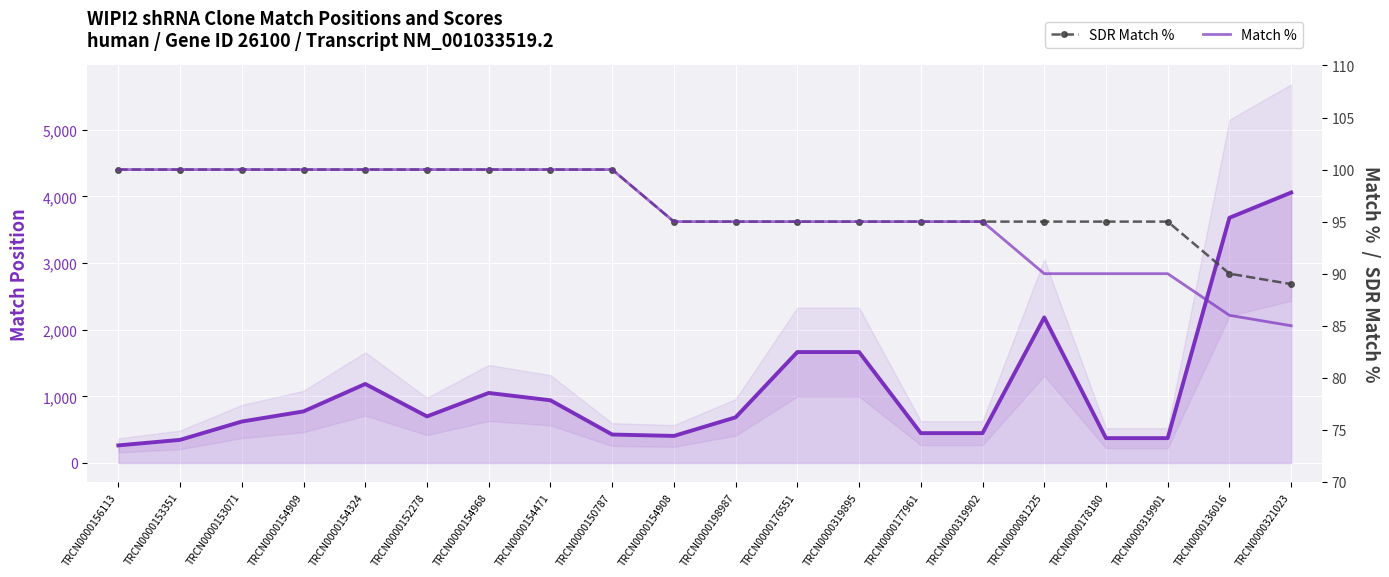

The value of SDR Match % at TRCN0000156113 is 100. True or false?

True